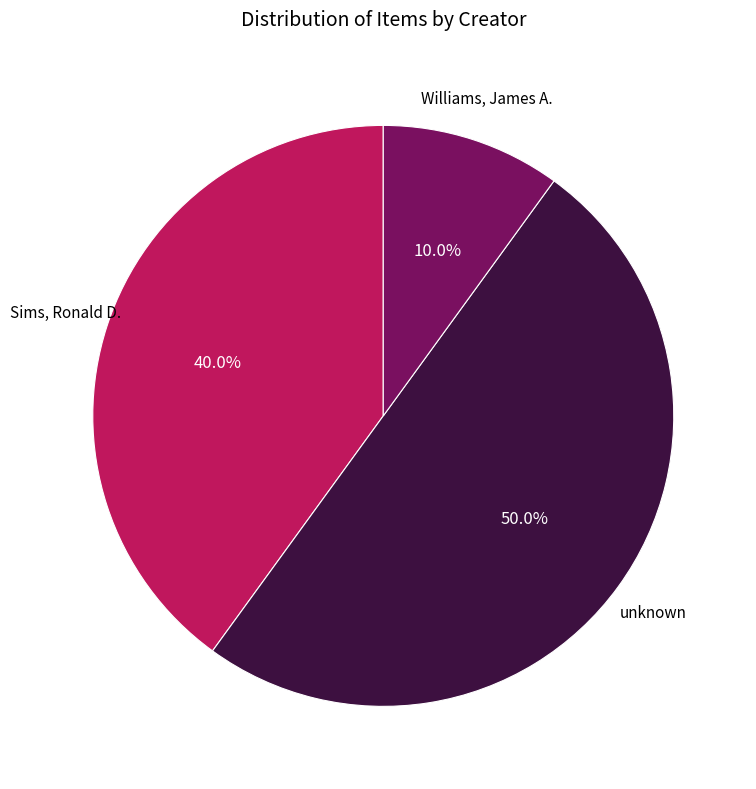

How many segments does this pie chart have?

3